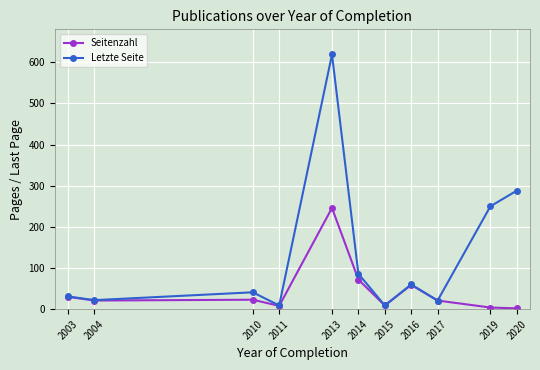

Where is Seitenzahl nearest to the value 124?

2014